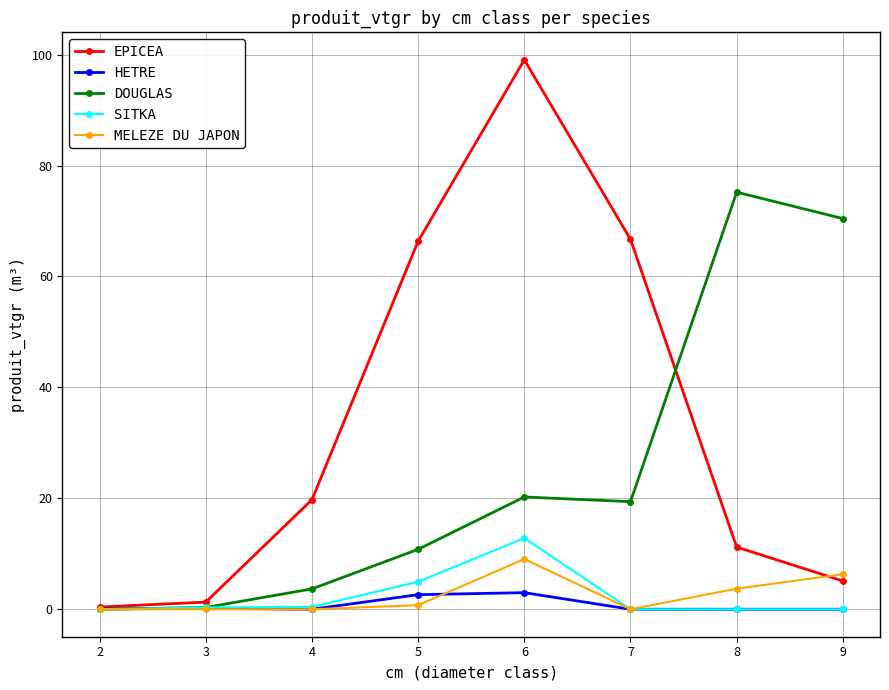

How many distinct data groups are displayed?

5